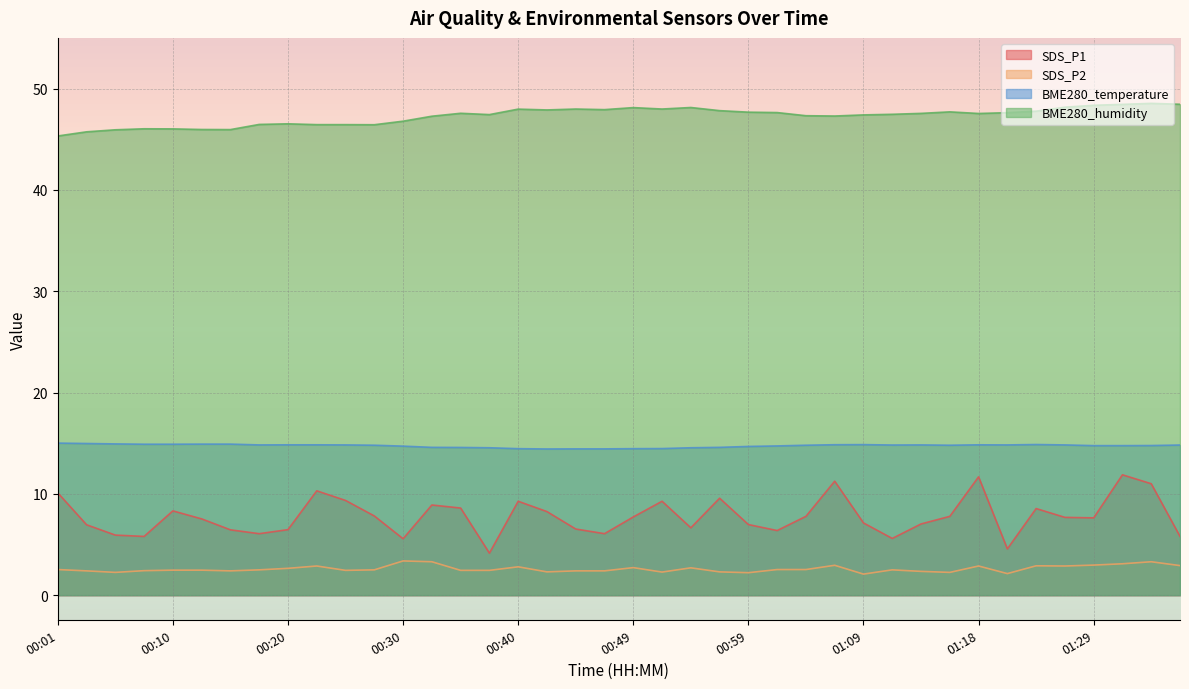

What is the smallest value displayed?

2.1